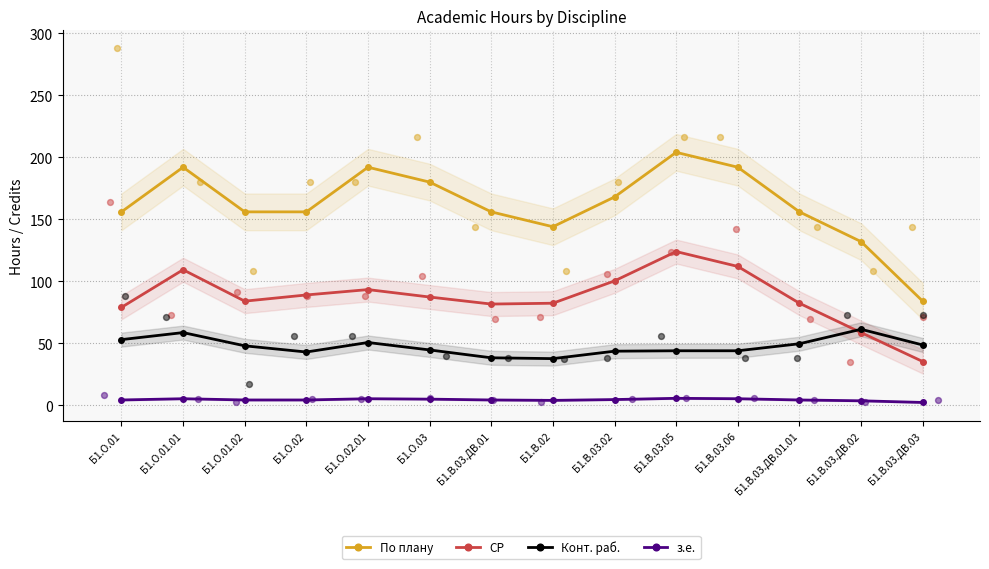

Which series has the largest total across all categories?

По плану